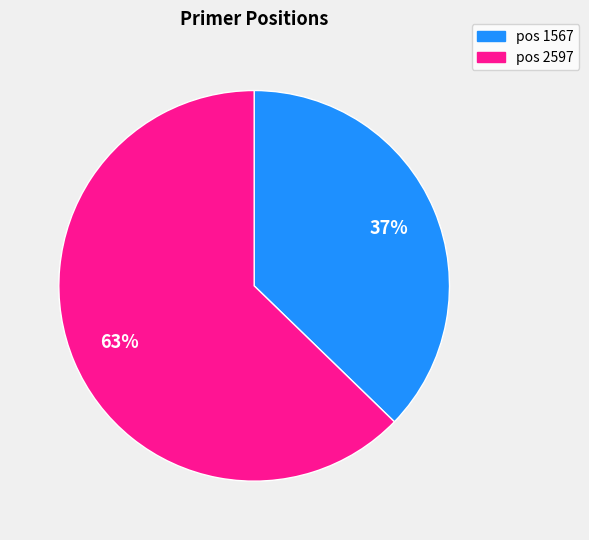

To the nearest percent, what is the average slice percentage?

50%